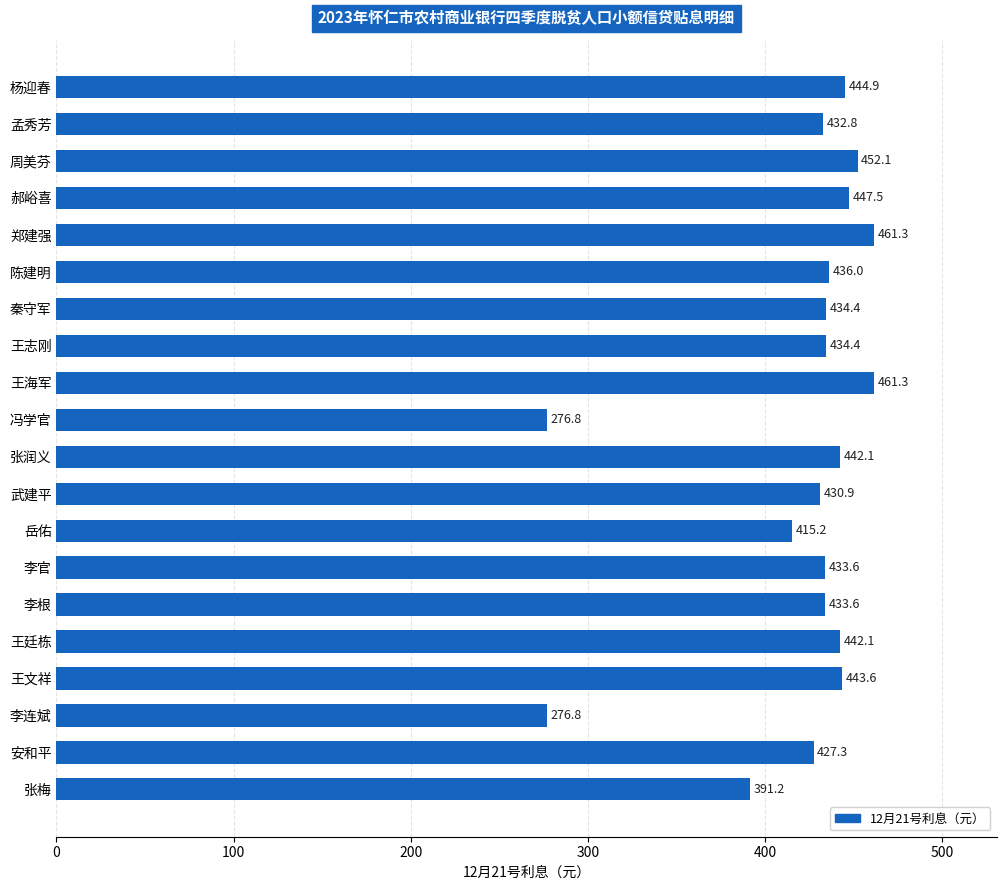

What is the label of the 12th bar from the top?

武建平